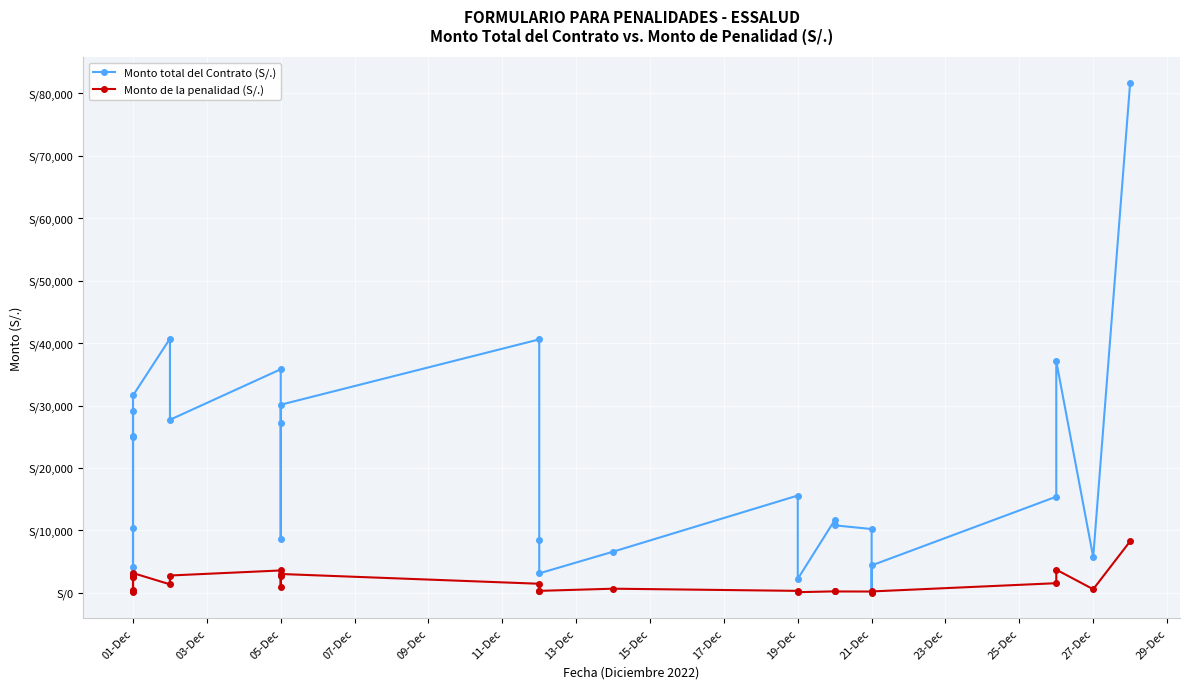

The Monto total del Contrato (S/.) series shows 9583.9 at 16. True or false?

False